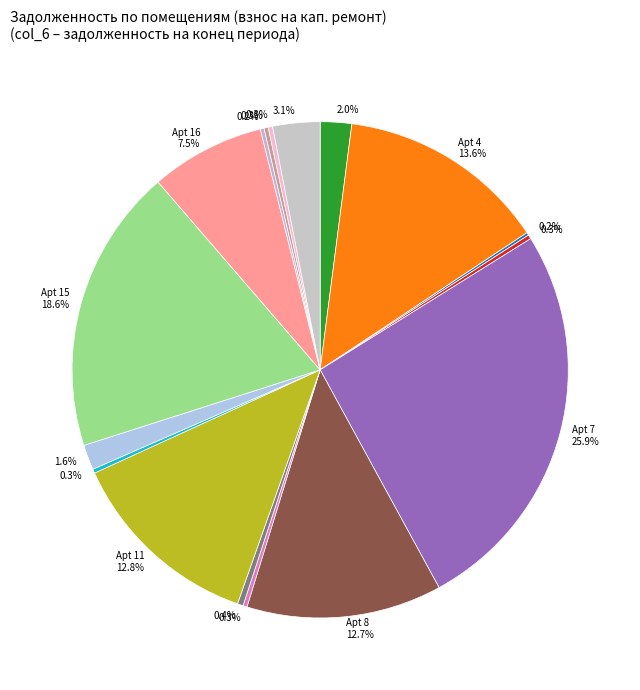

What is the largest slice in the pie chart?

7